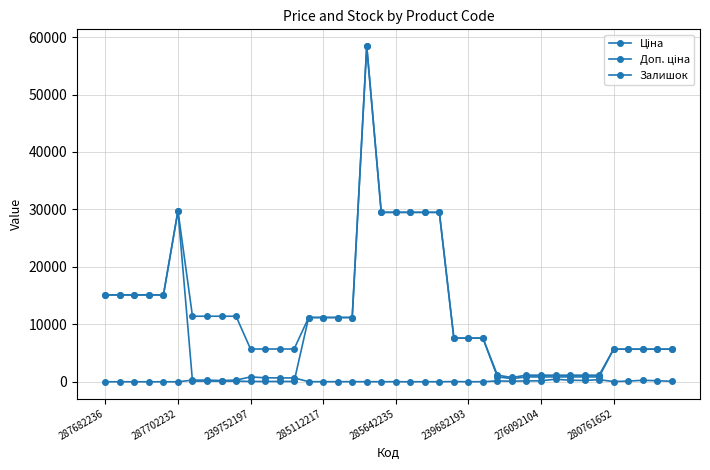

What is the average value of the Залишок series?

167.7